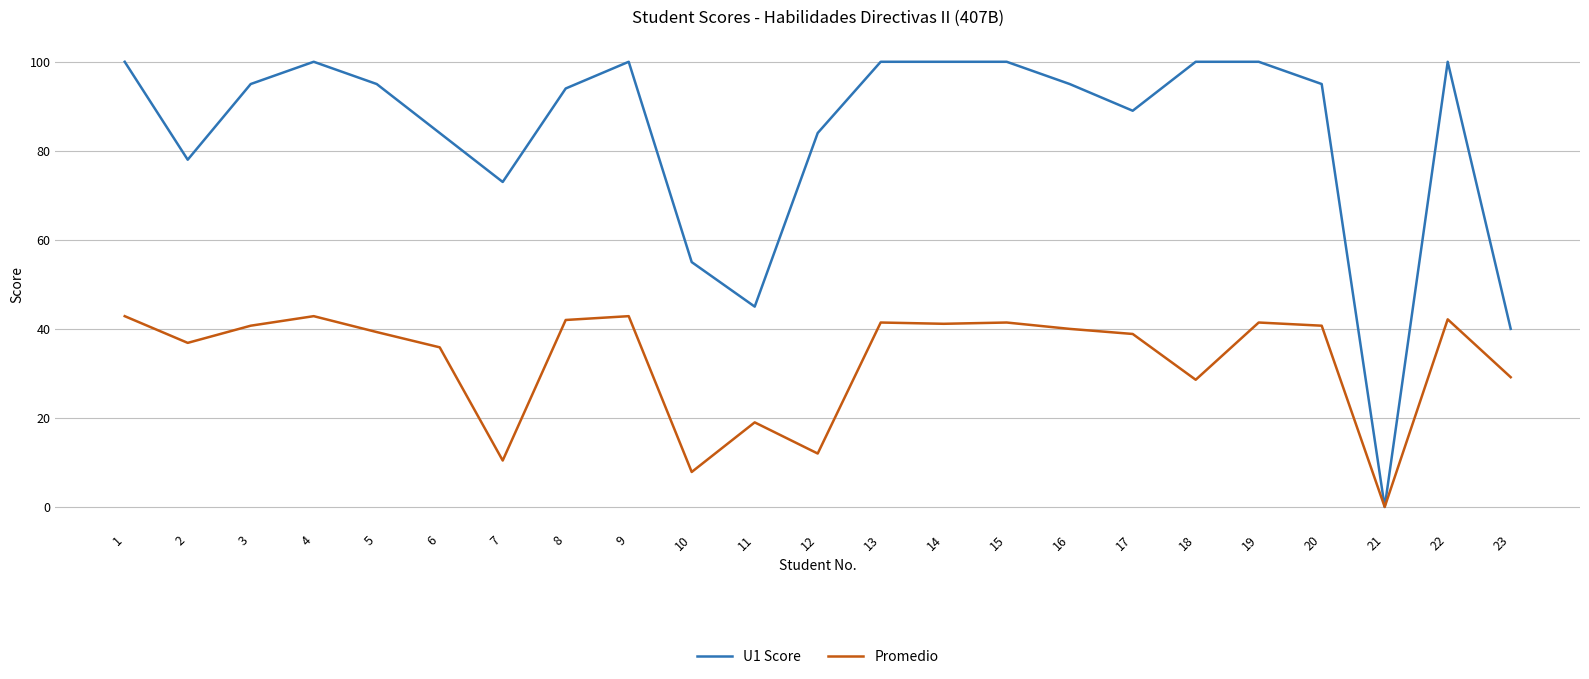

Which category has the lowest value in the Promedio series?

21